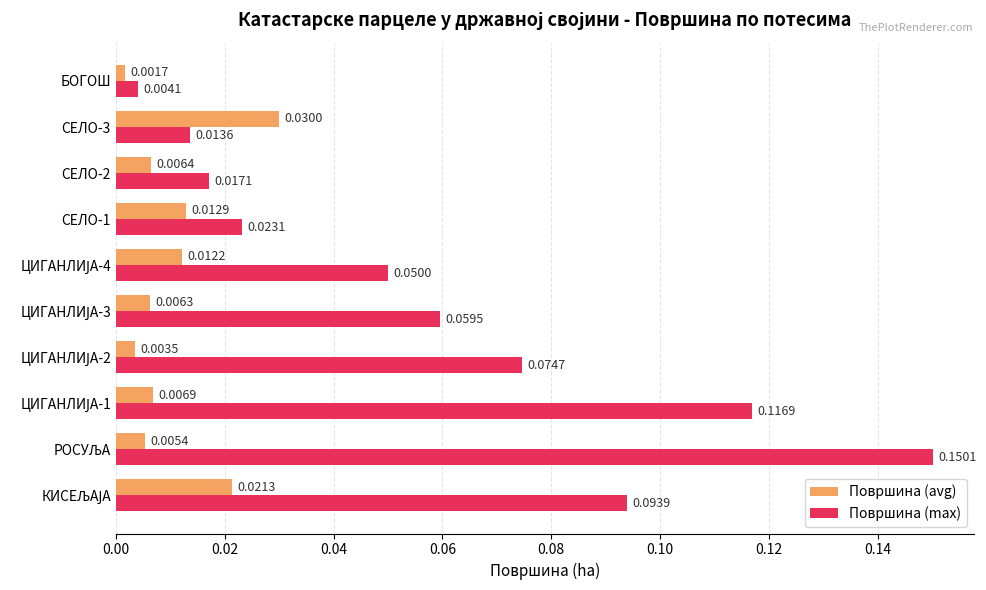

Rank the series by their maximum value, from lowest to highest.

Површина (avg), Површина (max)